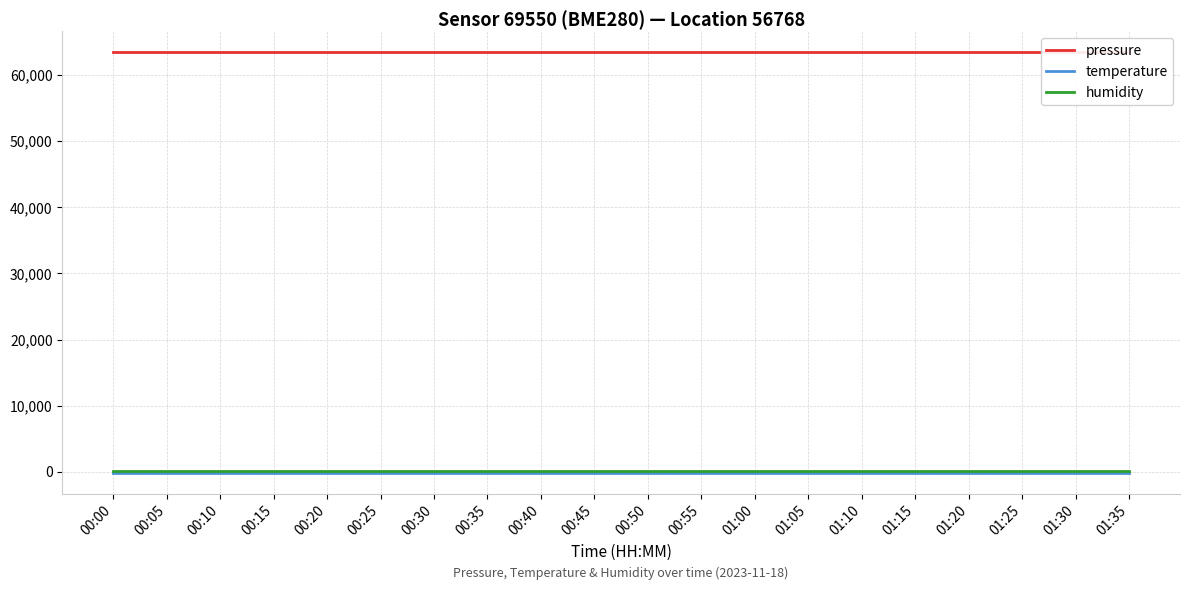

Reading left to right, what are all the values shown in this chart?

pressure: 00:00=63418.6	00:05=63418.6	00:10=63418.6	00:15=63418.6	00:20=63418.6	00:25=63418.6	00:30=63418.6	00:35=63418.6	00:40=63418.6	00:45=63418.6	00:50=63418.6	00:55=63418.6	01:00=63418.6	01:05=63418.6	01:10=63418.6	01:15=63418.6	01:20=63418.6	01:25=63418.6	01:30=63418.6	01:35=63418.6
temperature: 00:00=-142.6	00:05=-142.6	00:10=-142.6	00:15=-142.6	00:20=-142.6	00:25=-142.6	00:30=-142.6	00:35=-142.6	00:40=-142.6	00:45=-142.6	00:50=-142.6	00:55=-142.6	01:00=-142.6	01:05=-142.6	01:10=-142.6	01:15=-142.6	01:20=-142.6	01:25=-142.6	01:30=-142.6	01:35=-142.6
humidity: 00:00=100.0	00:05=100.0	00:10=100.0	00:15=100.0	00:20=100.0	00:25=100.0	00:30=100.0	00:35=100.0	00:40=100.0	00:45=100.0	00:50=100.0	00:55=100.0	01:00=100.0	01:05=100.0	01:10=100.0	01:15=100.0	01:20=100.0	01:25=100.0	01:30=100.0	01:35=100.0